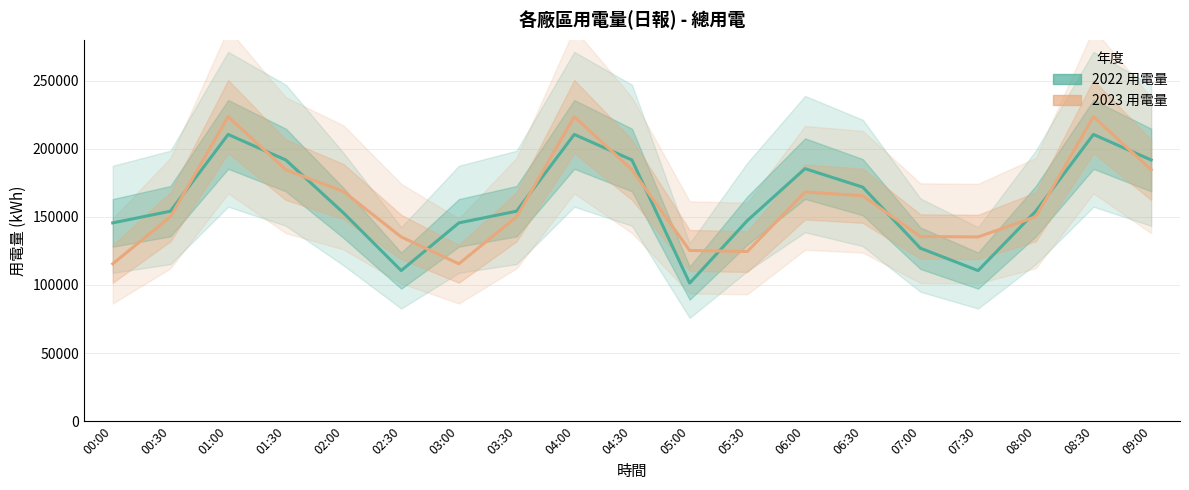

Reading right to left, transcribe all the data shown in this chart.

2022 用電量: 09:00=191718.5	08:30=210479.7	08:00=154144.3	07:30=110548.9	07:00=126978.0	06:30=171797.0	06:00=185358.1	05:30=147259.8	05:00=101351.5	04:30=191718.5	04:00=210479.7	03:30=154144.3	03:00=145560.6	02:30=110548.9	02:00=152864.4	01:30=191718.5	01:00=210479.7	00:30=154144.3	00:00=145560.6
2023 用電量: 09:00=184541.0	08:30=223541.0	08:00=150055.3	07:30=135247.0	07:00=135555.0	06:30=165458.0	06:00=168240.0	05:30=124544.0	05:00=125315.0	04:30=184541.0	04:00=223541.0	03:30=150055.3	03:00=115521.0	02:30=135247.0	02:00=168541.0	01:30=184541.0	01:00=223541.0	00:30=150055.3	00:00=115521.0